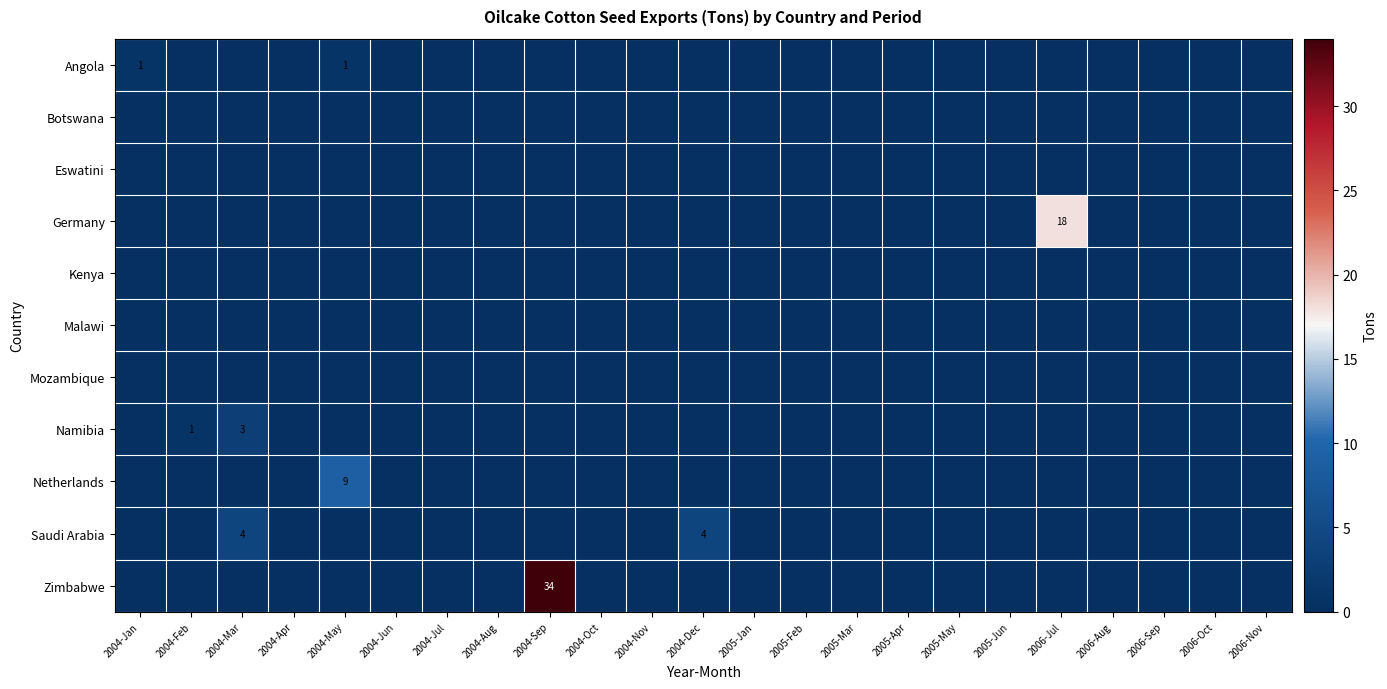

The Angola series shows 1 at 2004-Jan. True or false?

True